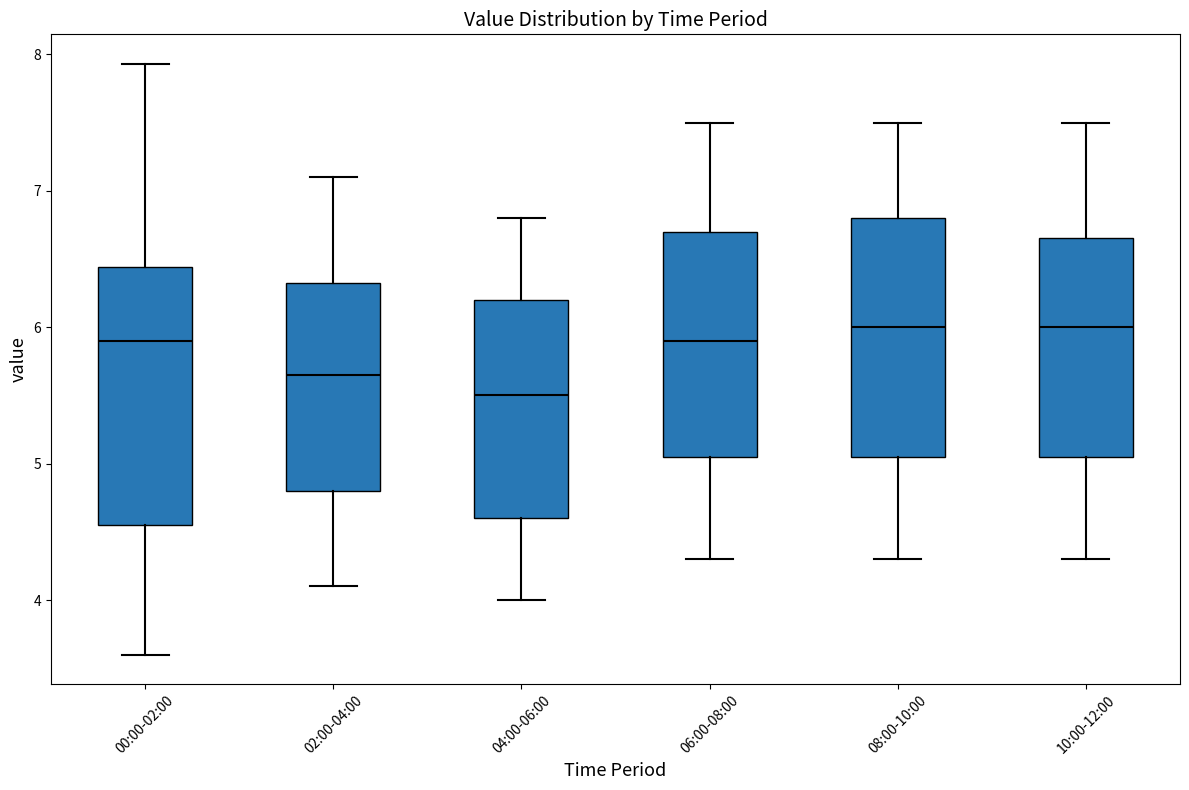

Reading left to right, transcribe this box plot: for each box, give where its median line is, the range the box spans, and where its two whiskers end, as read against the y-axis. The values are not printed on the chart, so give them approximately, as read against the axis.

00:00-02:00: median 5.9, box 4.6 to 6.4, whiskers 3.6 to 7.9
02:00-04:00: median 5.7, box 4.8 to 6.3, whiskers 4.1 to 7.1
04:00-06:00: median 5.5, box 4.6 to 6.2, whiskers 4.0 to 6.8
06:00-08:00: median 5.9, box 5.1 to 6.7, whiskers 4.3 to 7.5
08:00-10:00: median 6.0, box 5.1 to 6.8, whiskers 4.3 to 7.5
10:00-12:00: median 6.0, box 5.1 to 6.7, whiskers 4.3 to 7.5